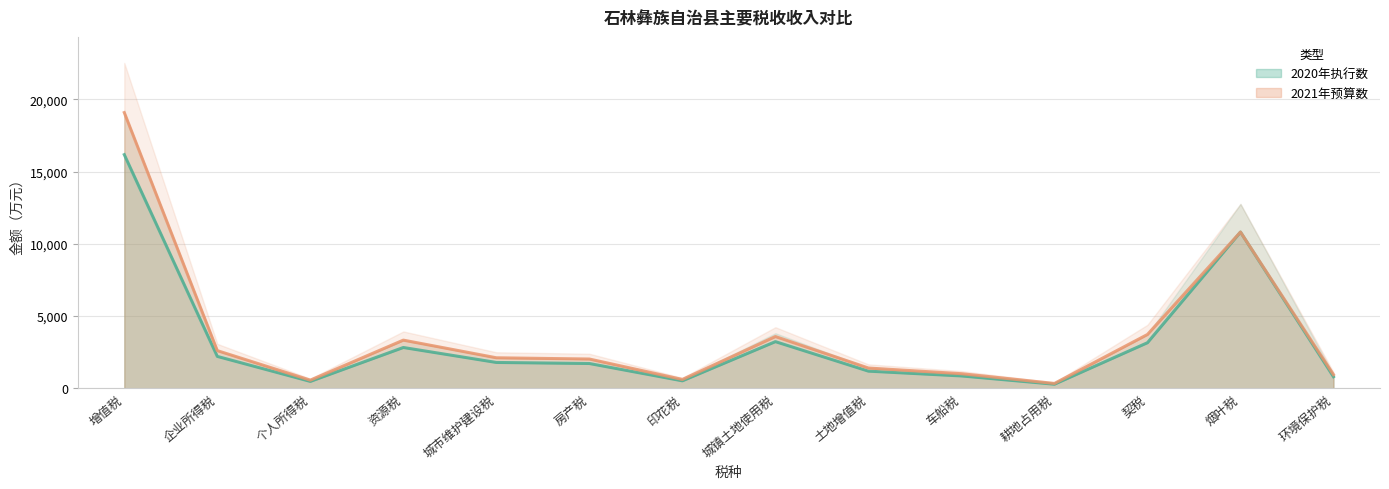

Which series has the largest range (max minus min)?

2021年预算数